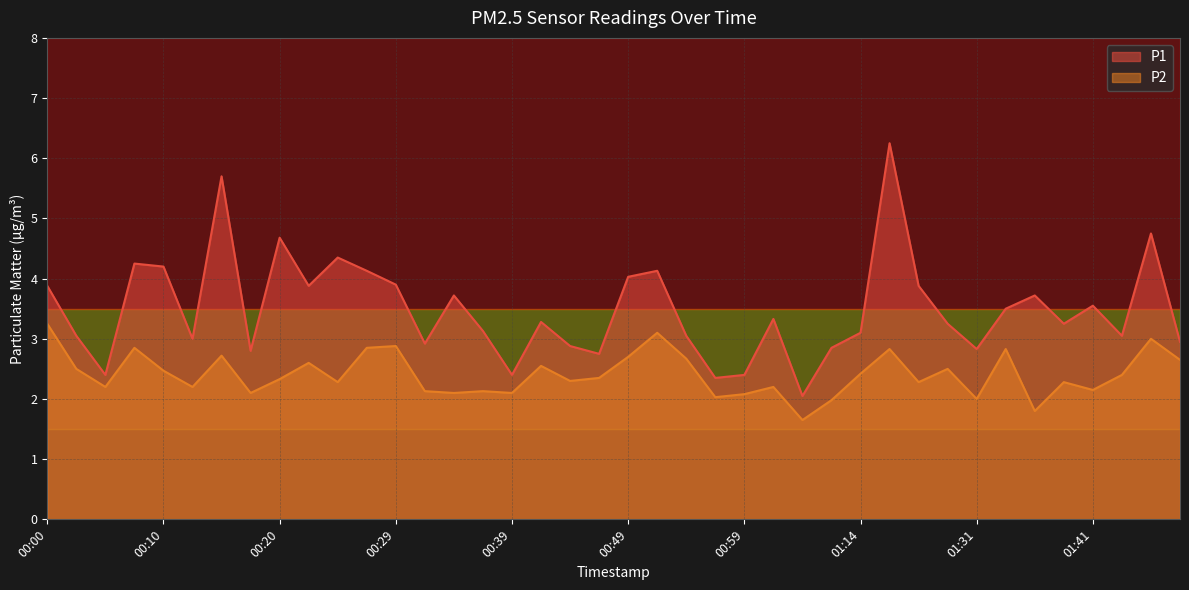

Reading left to right, what are all the values shown in this chart?

P1: 00:00=3.9	00:03=3.0	00:05=2.4	00:07=4.2	00:10=4.2	00:12=3.0	00:15=5.7	00:17=2.8	00:20=4.7	00:22=3.9	00:25=4.3	00:27=4.1	00:29=3.9	00:32=2.9	00:34=3.7	00:37=3.1	00:39=2.4	00:42=3.3	00:44=2.9	00:46=2.8	00:49=4.0	00:51=4.1	00:54=3.0	00:56=2.4	00:59=2.4	01:01=3.3	01:04=2.0	01:12=2.9	01:14=3.1	01:20=6.2	01:23=3.9	01:29=3.2	01:31=2.8	01:34=3.5	01:36=3.7	01:39=3.2	01:41=3.5	01:44=3.0	01:46=4.8	01:49=3.0
P2: 00:00=3.2	00:03=2.5	00:05=2.2	00:07=2.9	00:10=2.5	00:12=2.2	00:15=2.7	00:17=2.1	00:20=2.3	00:22=2.6	00:25=2.3	00:27=2.9	00:29=2.9	00:32=2.1	00:34=2.1	00:37=2.1	00:39=2.1	00:42=2.5	00:44=2.3	00:46=2.4	00:49=2.7	00:51=3.1	00:54=2.7	00:56=2.0	00:59=2.1	01:01=2.2	01:04=1.6	01:12=2.0	01:14=2.4	01:20=2.8	01:23=2.3	01:29=2.5	01:31=2.0	01:34=2.8	01:36=1.8	01:39=2.3	01:41=2.1	01:44=2.4	01:46=3.0	01:49=2.6